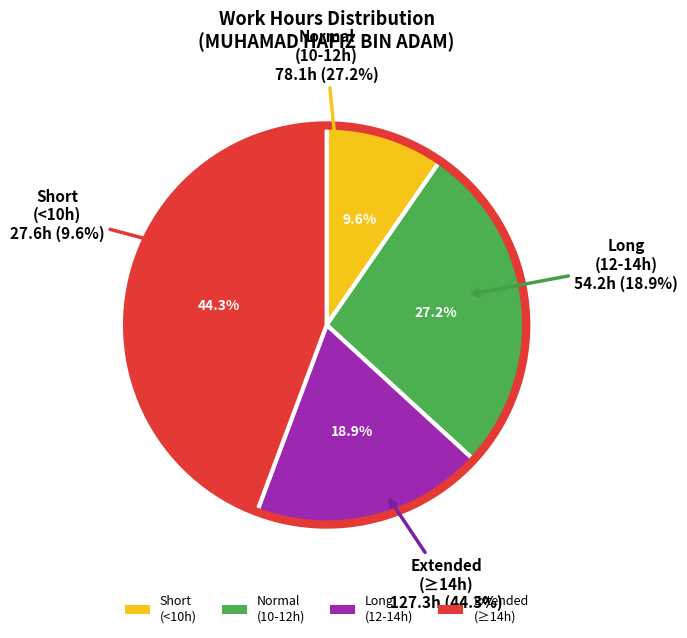

Does any single category account for the majority?

No